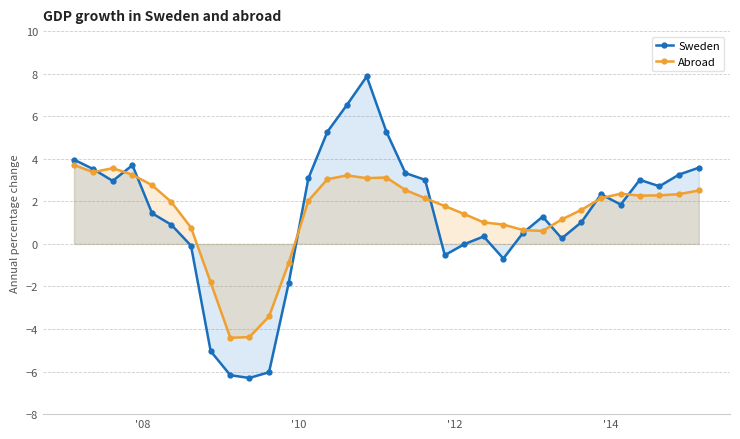

What are all the series names shown in the legend?

Sweden, Abroad